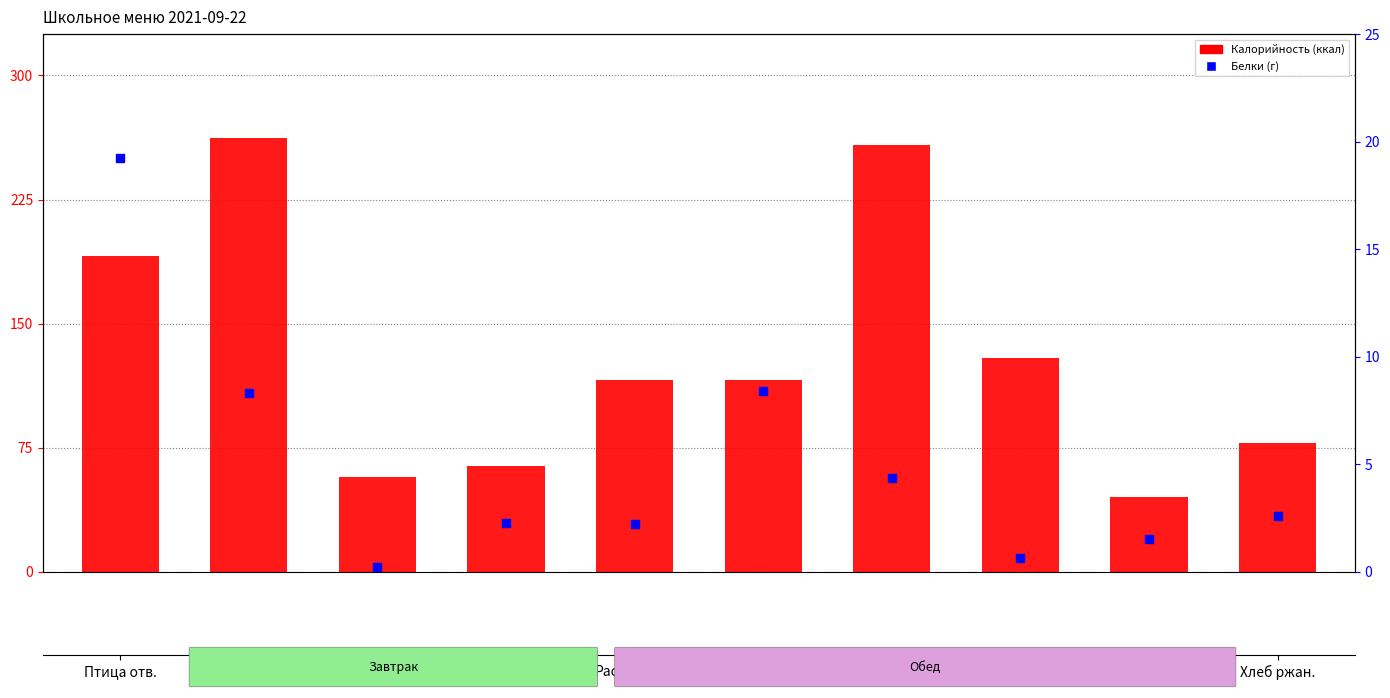

Which series has the largest Y range (max minus min)?

Калорийность